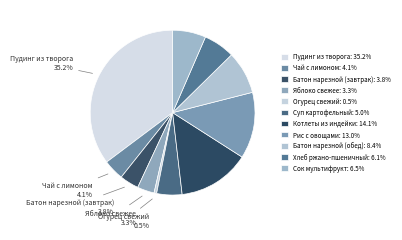

How many slices are in this pie chart?

11